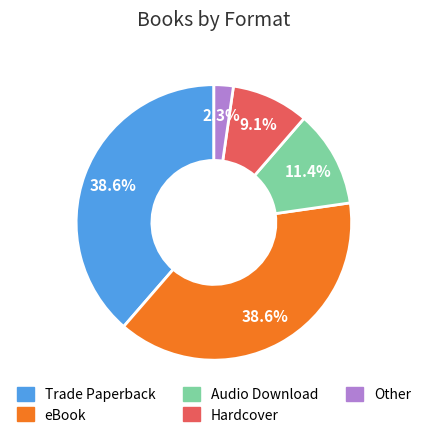

To the nearest percent, what percentage of the pie is eBook?

39%